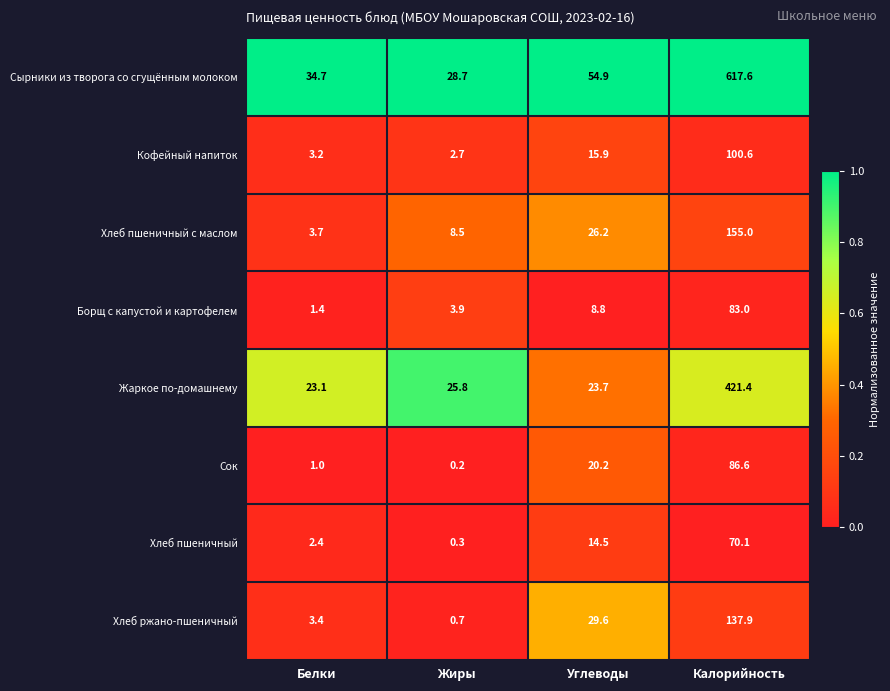

Which series has the largest range (max minus min)?

Сырники из творога со сгущённым молоком